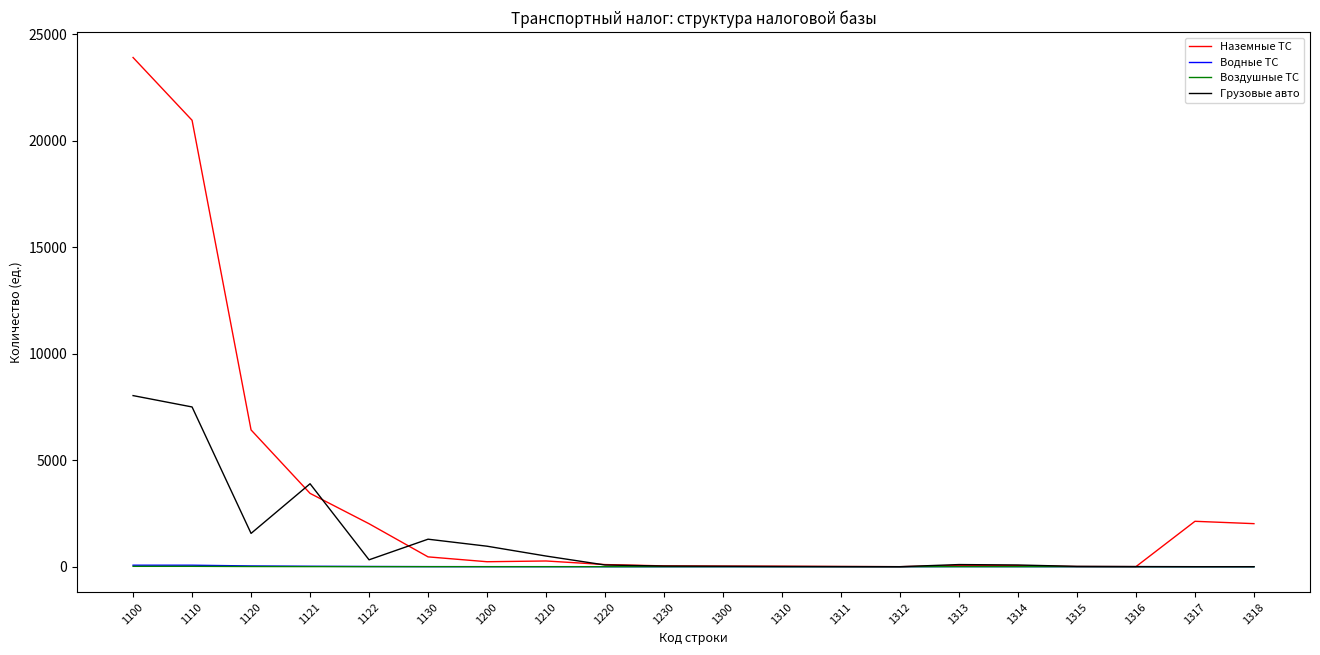

What are all the series names shown in the legend?

Наземные ТС, Водные ТС, Воздушные ТС, Грузовые авто